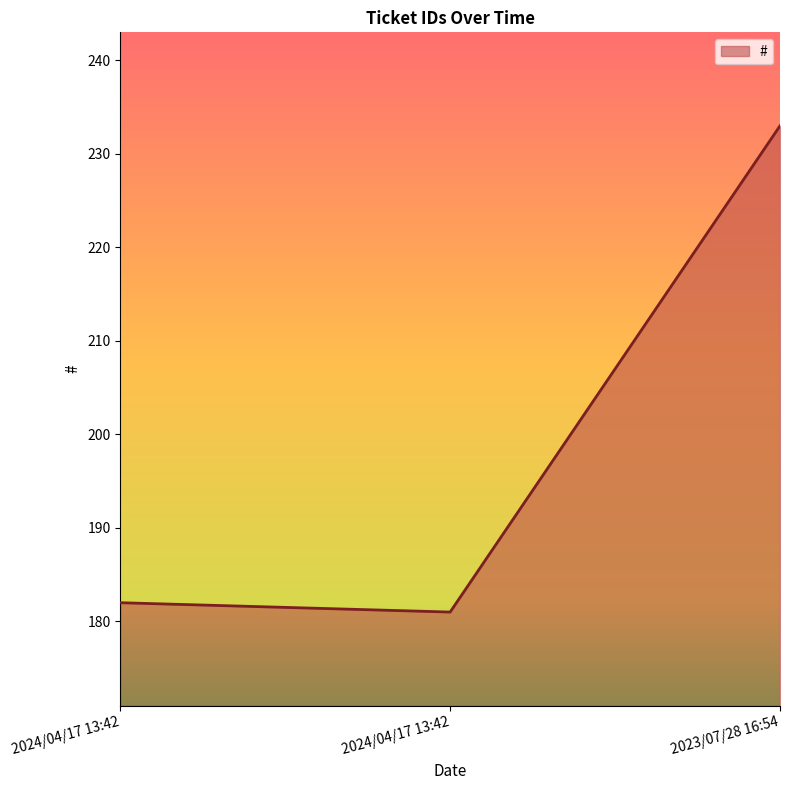

The chart shows a value of 292 at 2024/04/17 13:42. True or false?

False